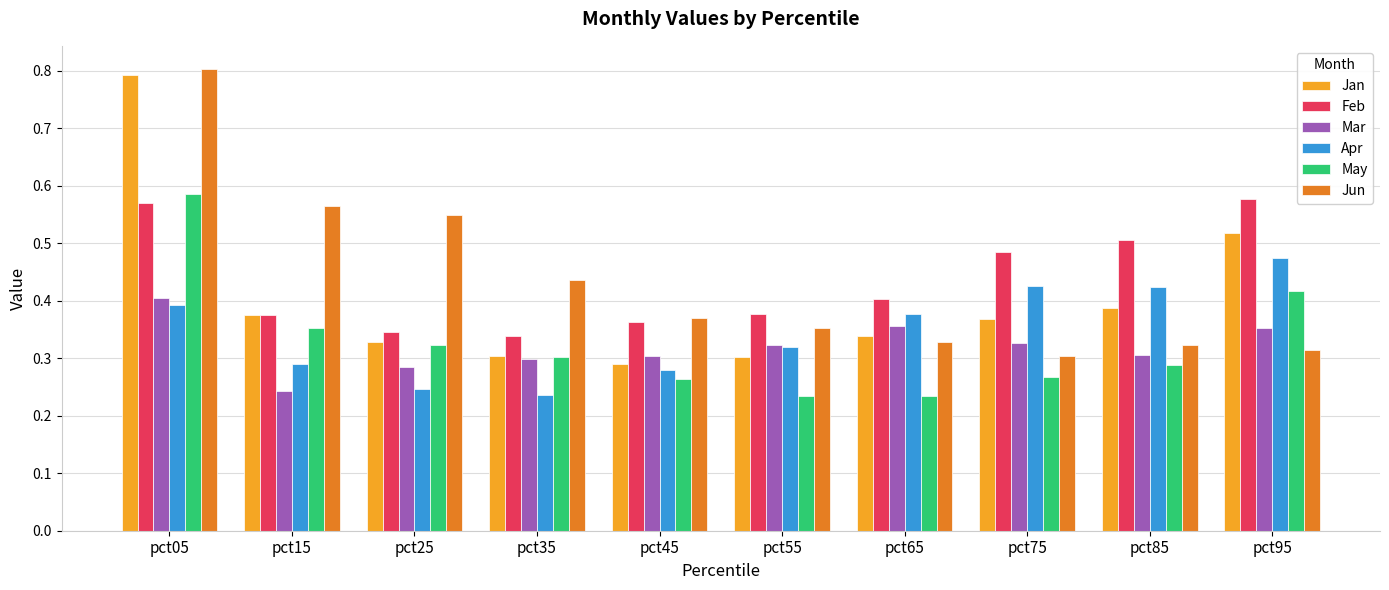

What is the total value across all series at pct05?

3.6